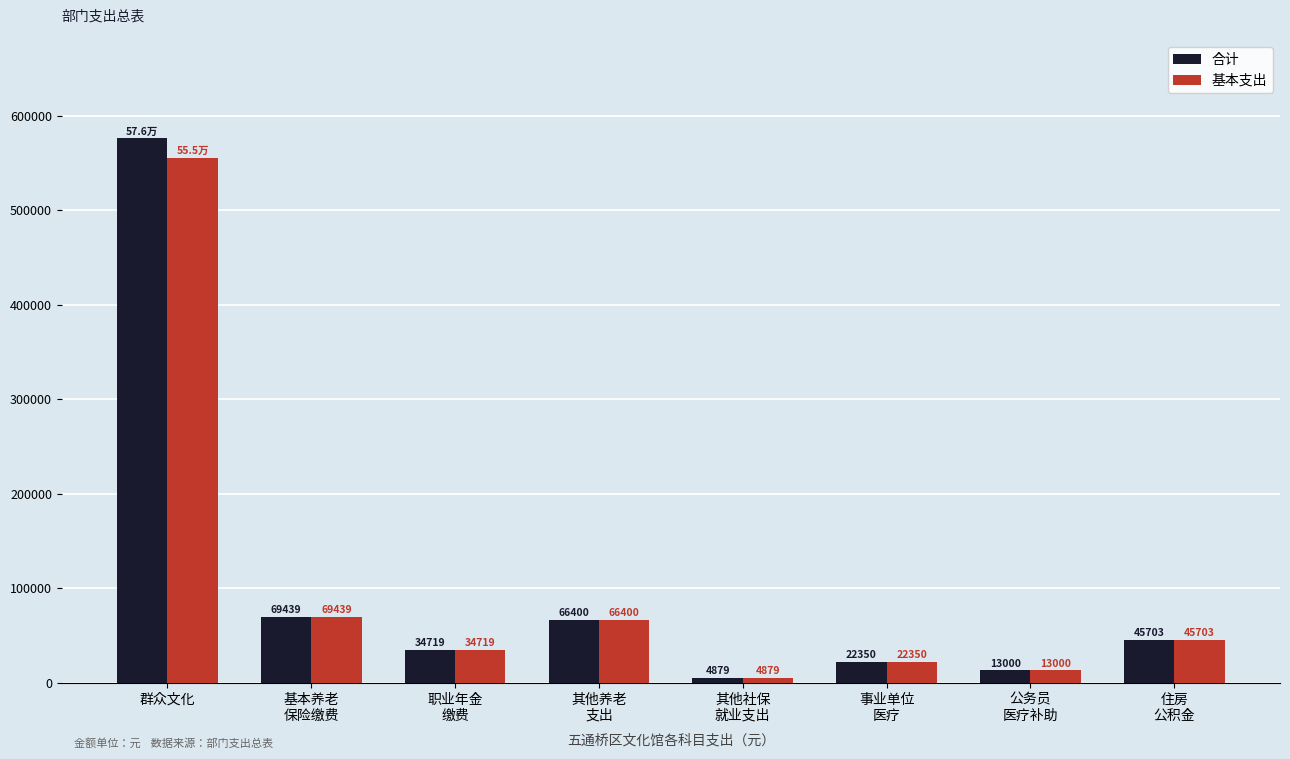

Which series has the widest spread of values?

合计